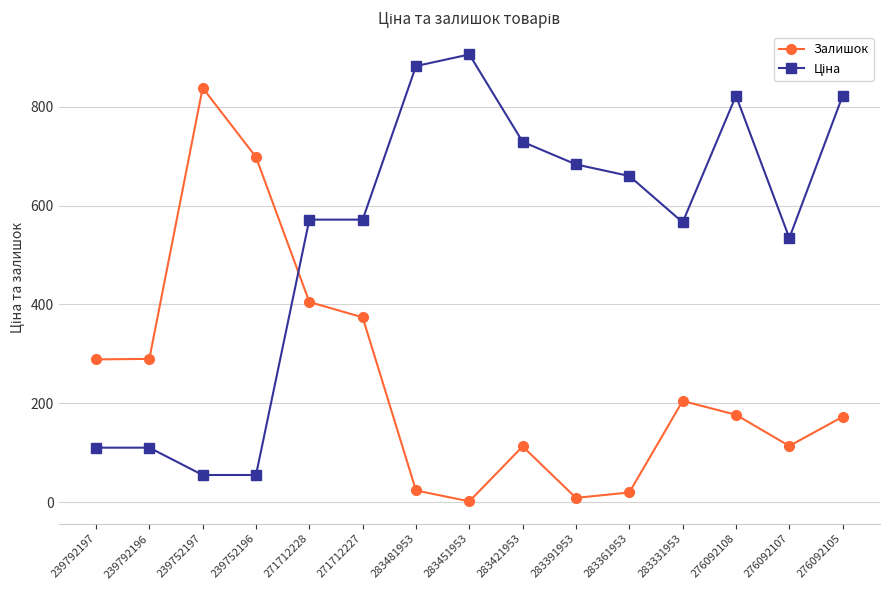

True or false: Залишок has a value of 59.7 at 276092107.

False